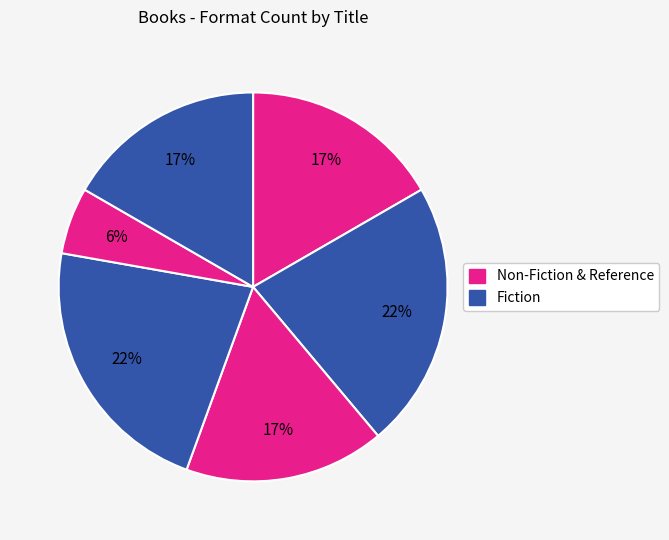

Which slice is the smallest?

No Dogs Allowed!